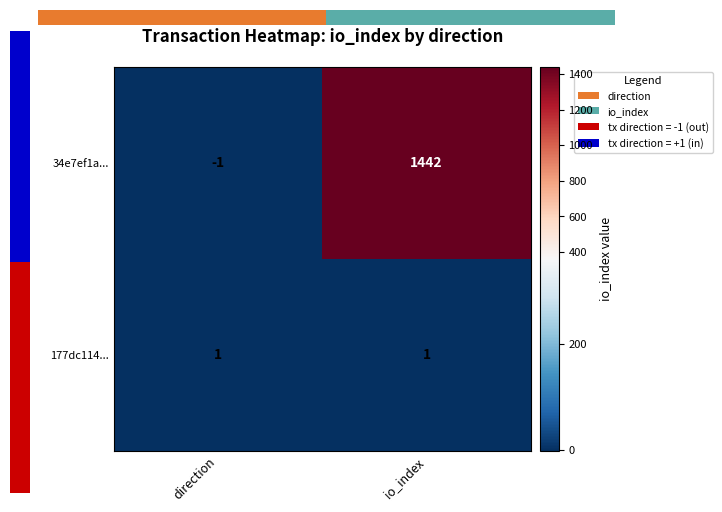

What is the difference between the highest and lowest values at direction?

2